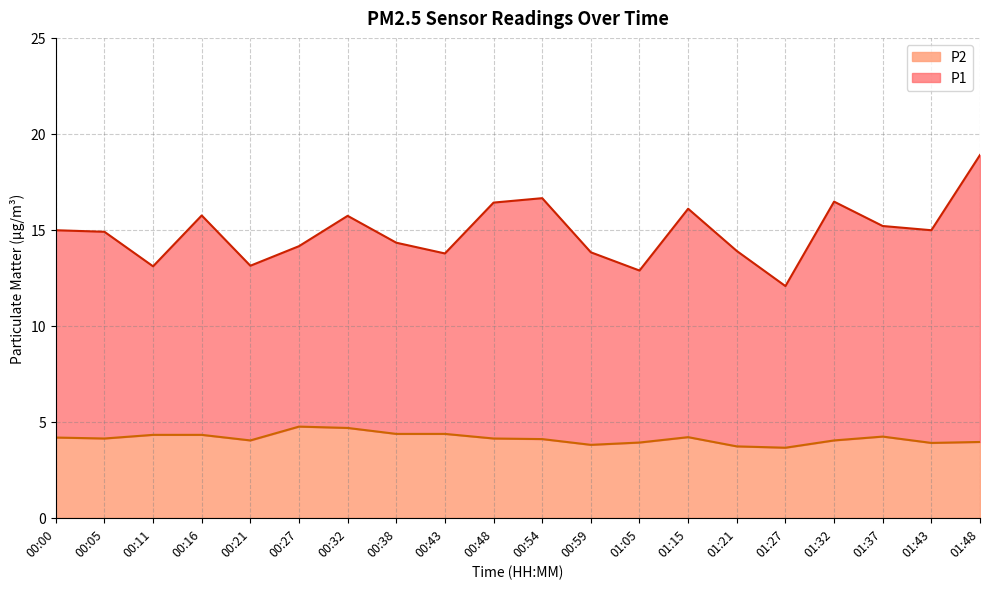

Reading right to left, list all the values displayed in this chart.

P1: 01:48=18.9	01:43=15.0	01:37=15.2	01:32=16.5	01:27=12.1	01:21=13.9	01:15=16.1	01:05=12.9	00:59=13.8	00:54=16.6	00:48=16.4	00:43=13.8	00:38=14.3	00:32=15.7	00:27=14.2	00:21=13.1	00:16=15.8	00:11=13.1	00:05=14.9	00:00=15.0
P2: 01:48=4.0	01:43=3.9	01:37=4.2	01:32=4.0	01:27=3.6	01:21=3.7	01:15=4.2	01:05=3.9	00:59=3.8	00:54=4.1	00:48=4.1	00:43=4.4	00:38=4.4	00:32=4.7	00:27=4.8	00:21=4.0	00:16=4.3	00:11=4.3	00:05=4.1	00:00=4.2